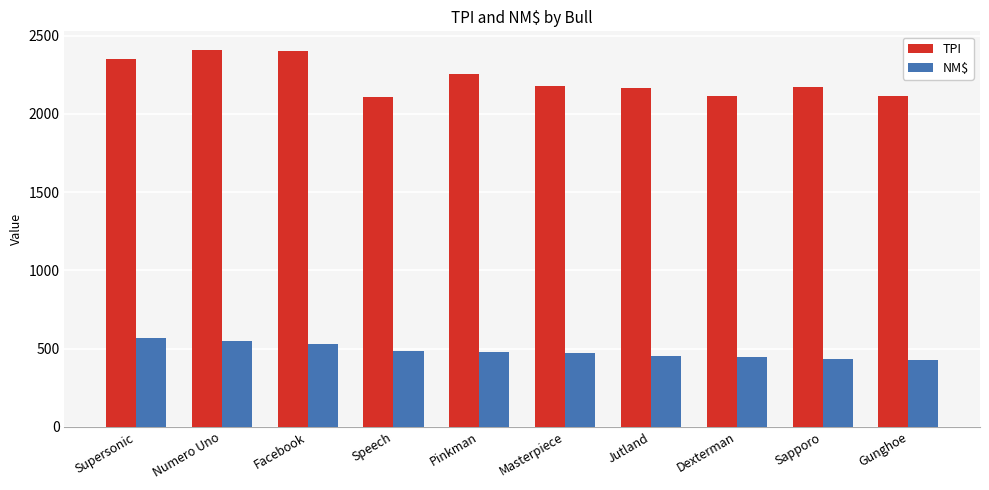

Are the bars horizontal?

No